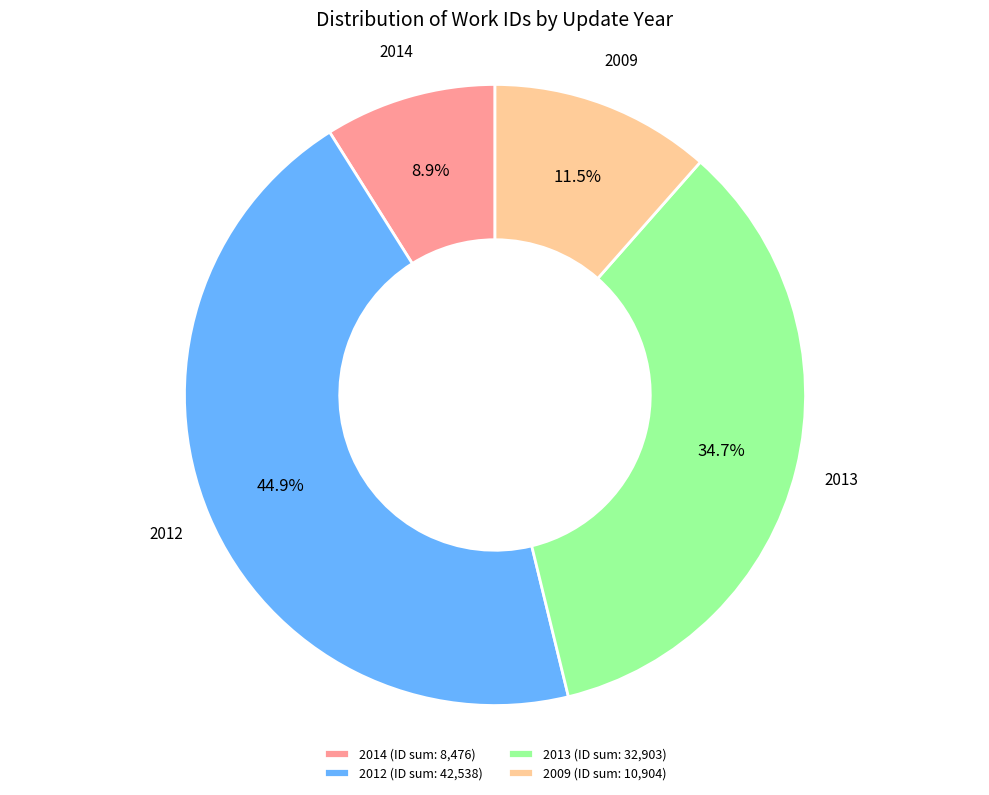

Rank the categories by value from highest to lowest.

2012 (ID sum: 42,538), 2013 (ID sum: 32,903), 2009 (ID sum: 10,904), 2014 (ID sum: 8,476)